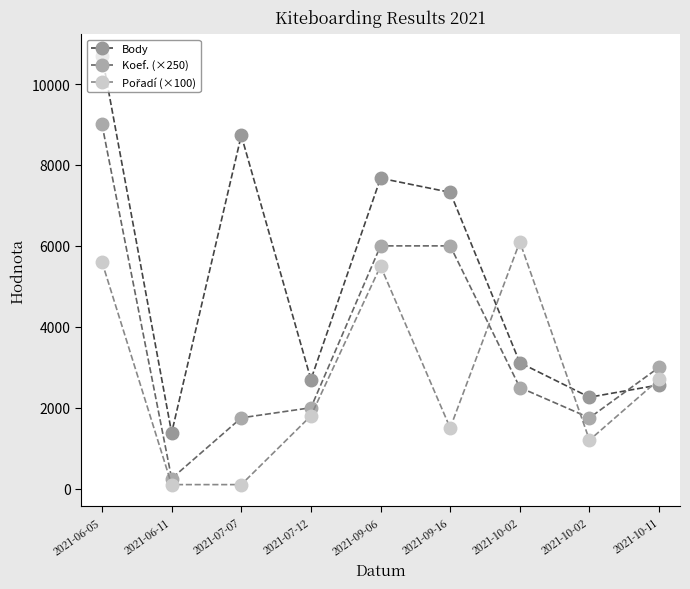

Which series changed the most between 2021-06-11 and 2021-10-11?

Koef. (×250)